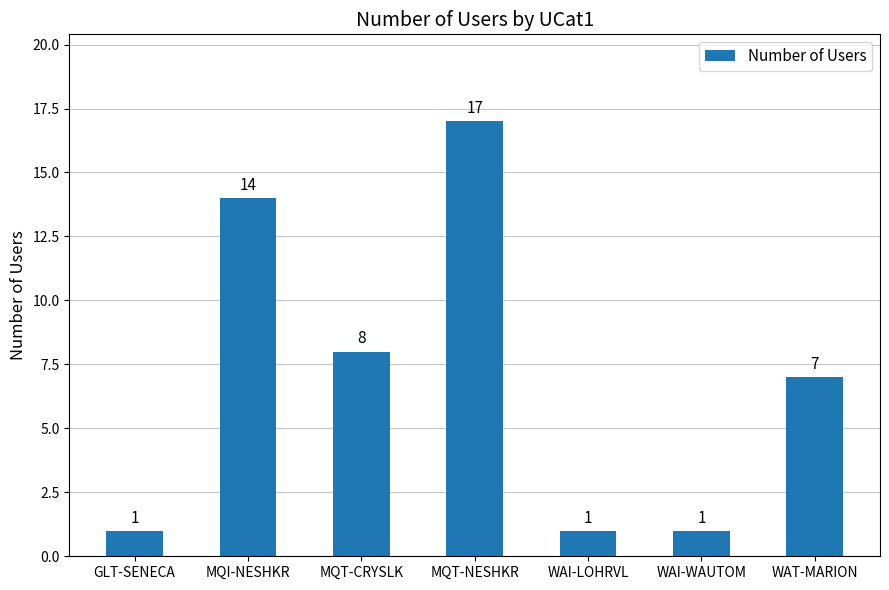

Is it true that the value at WAI-WAUTOM is 1?

True